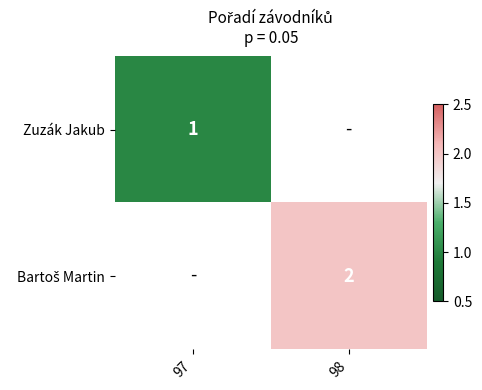

True or false: Zuzák Jakub has a value of 2 at 97.

False